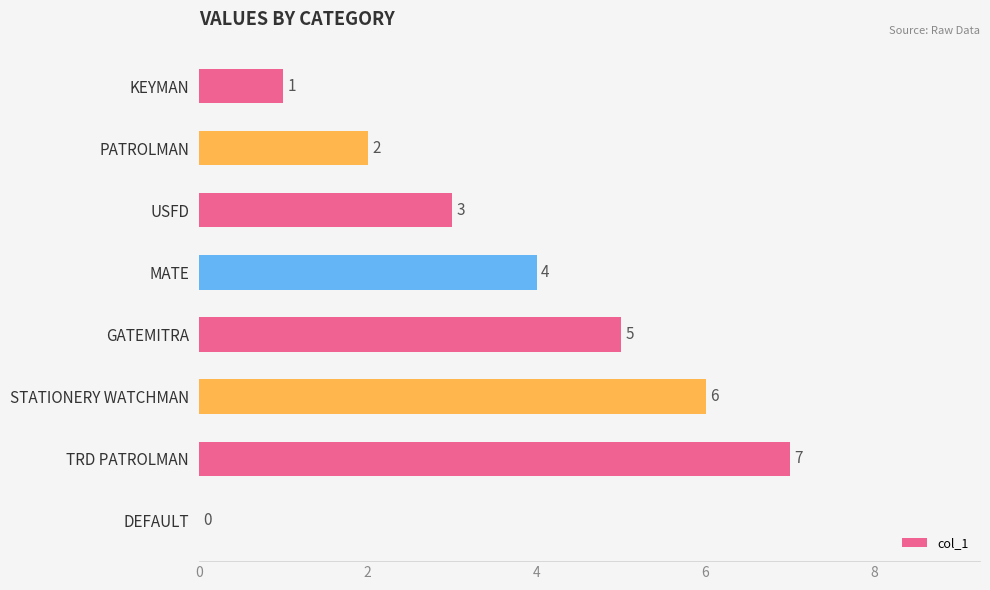

What is the sum of the values at DEFAULT and USFD?

3